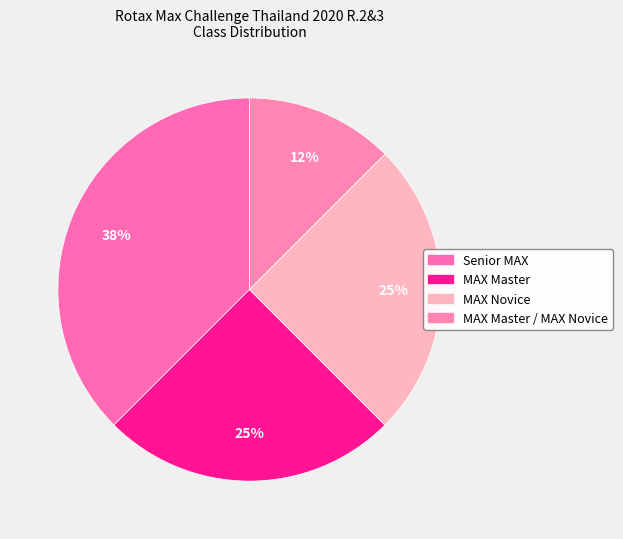

Which slice is the largest?

Senior MAX